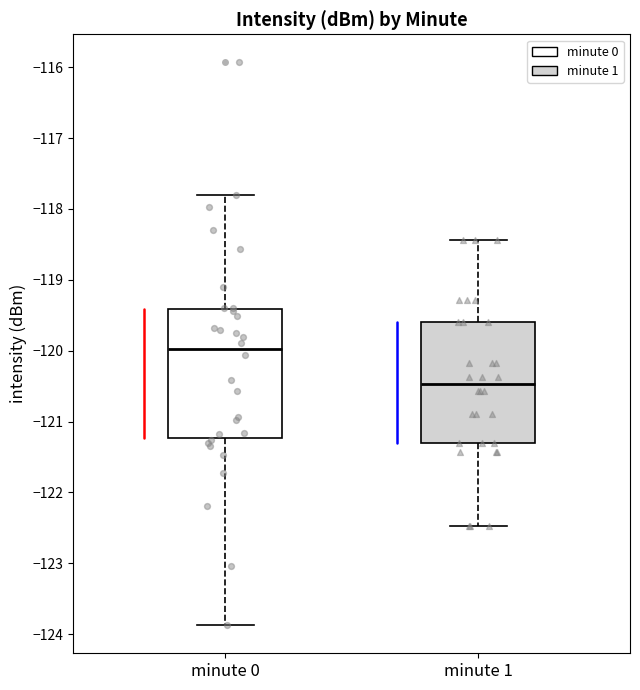

Which box's median line is the lowest?

minute 1